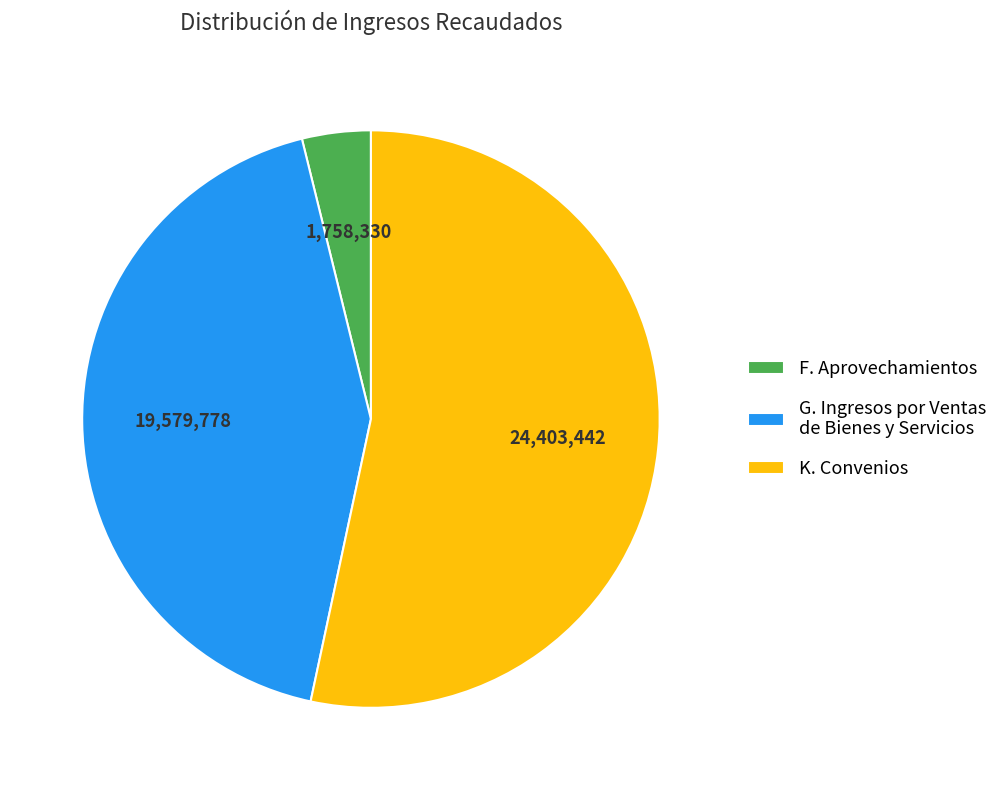

Approximately how many times larger is the value at G. Ingresos por Ventas de Bienes y Servicios compared to K. Convenios?

0.8